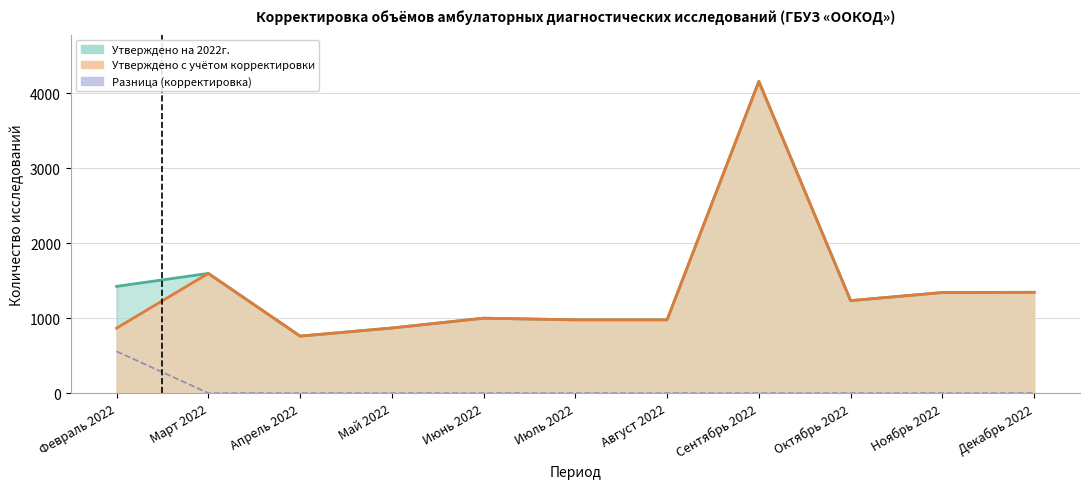

What is the difference between the Утверждено (кол-во исследований) values at Июнь 2022 and Ноябрь 2022?

342